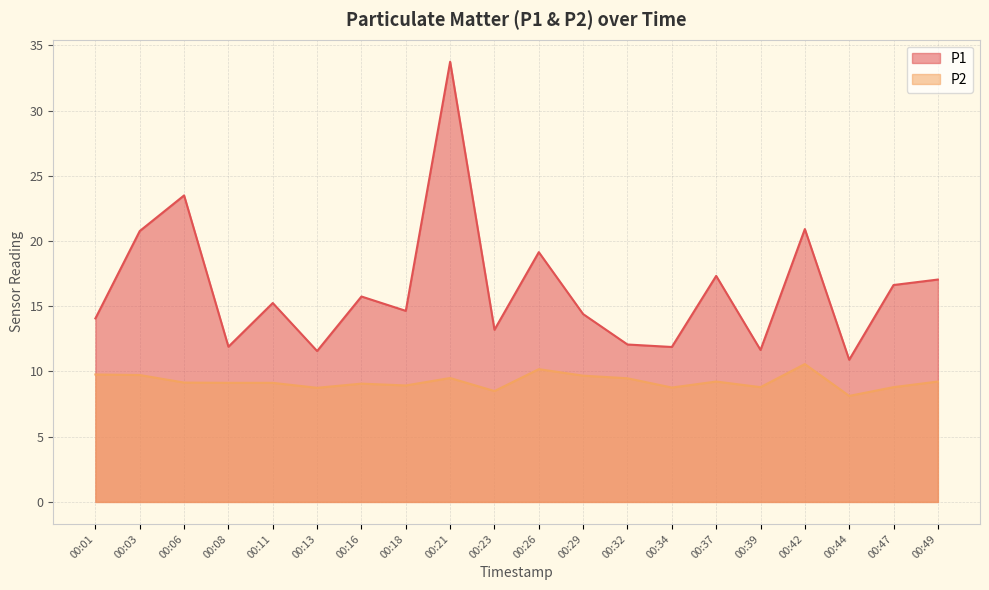

How many lines are shown in the chart?

2